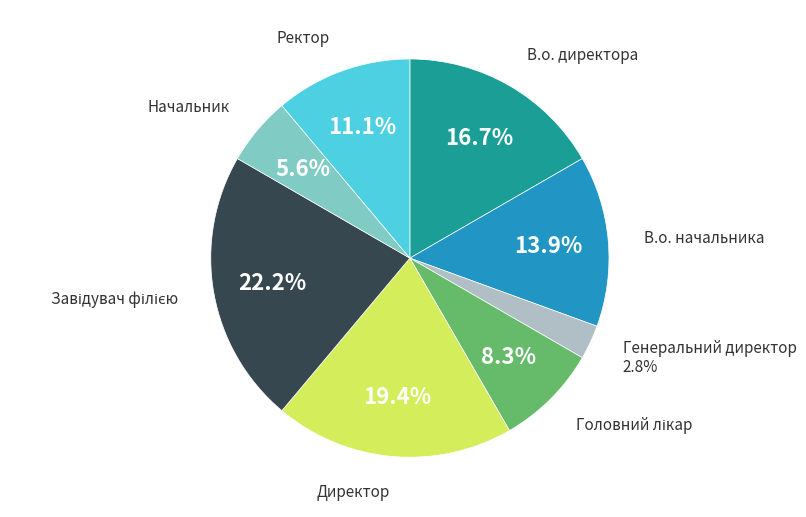

Approximately how many times larger is the value at В.о. начальника compared to Директор?

0.7